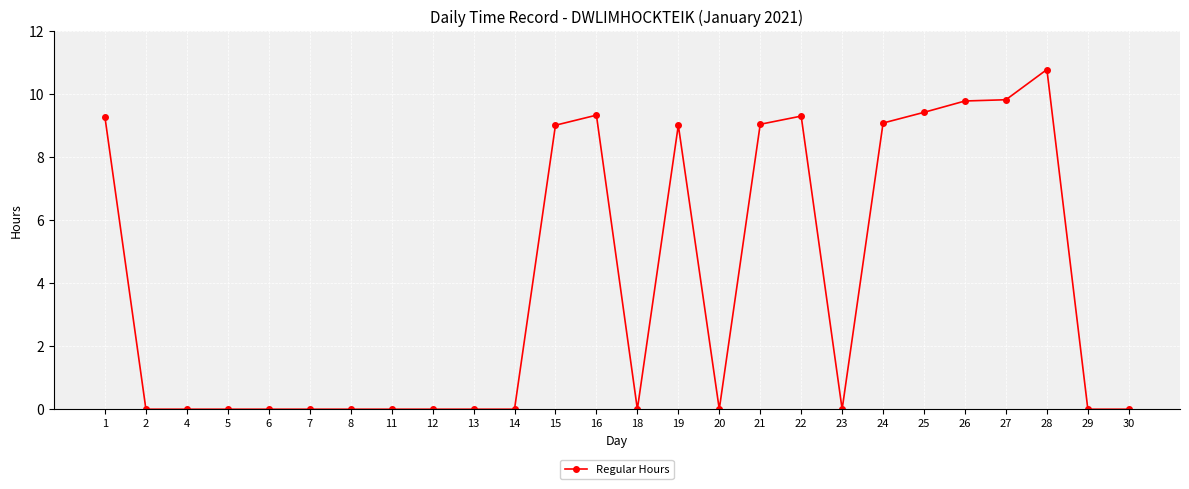

Is it true that the value at 23 is 0.0?

True